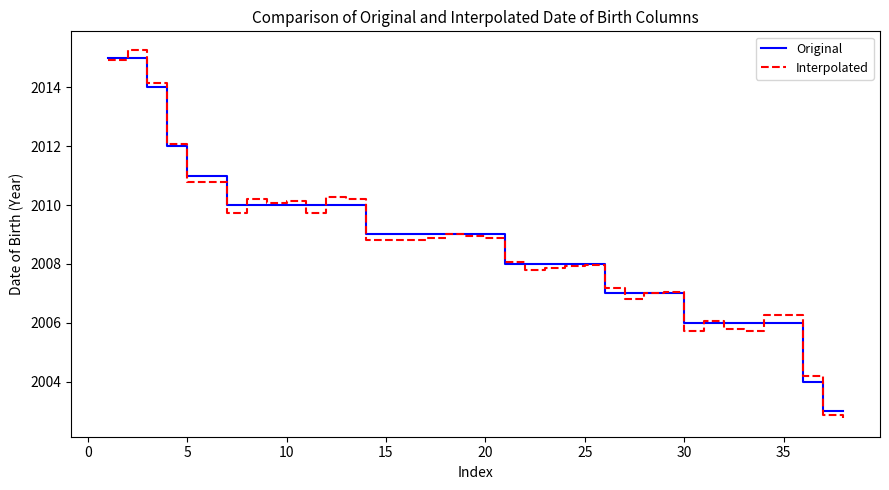

True or false: Interpolated has more than 0 interior local peaks.

True